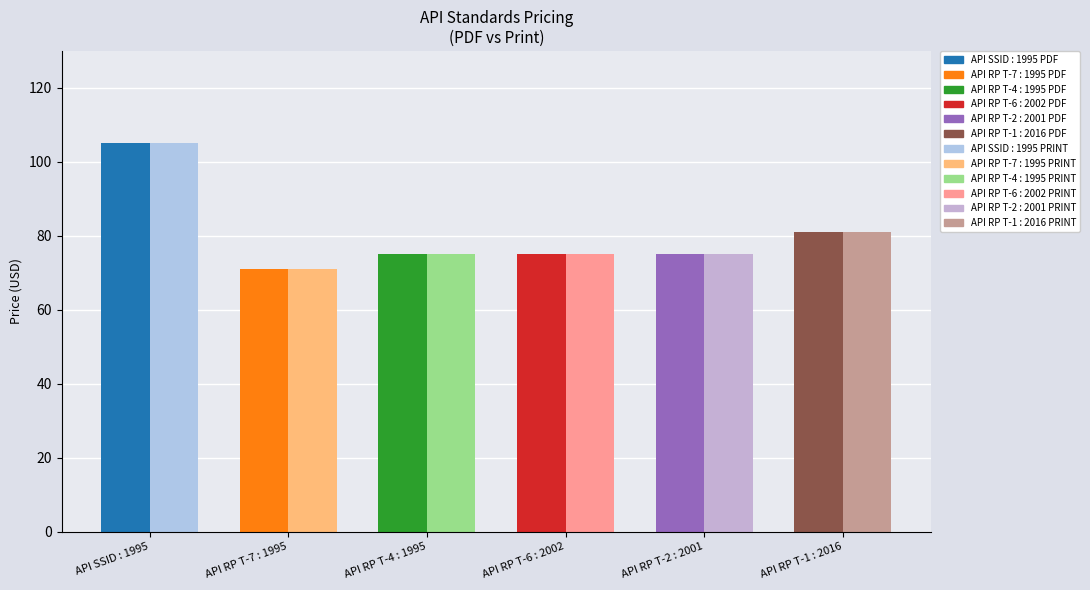

Is the value of Price (PDF) at API RP T-7 : 1995 greater than the value of Price (PRINT) at API RP T-1 : 2016?

No